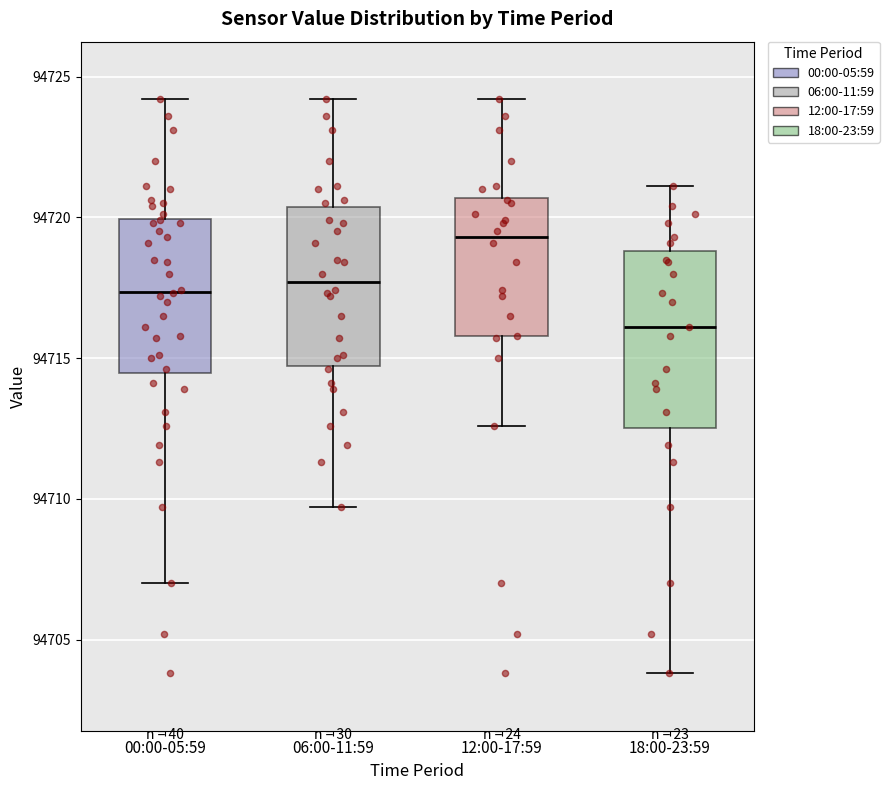

Reading left to right, read every box against the y-axis: the position of its median line, the range the box covers, and the ends of its whiskers. The values are not printed on the chart, so give them approximately, as read against the axis.

00:00-05:59: median 94717.5, box 94714.5 to 94720.0, whiskers 94707.0 to 94724.0
06:00-11:59: median 94717.5, box 94714.5 to 94720.5, whiskers 94709.5 to 94724.0
12:00-17:59: median 94719.5, box 94716.0 to 94720.5, whiskers 94712.5 to 94724.0
18:00-23:59: median 94716.0, box 94712.5 to 94719.0, whiskers 94704.0 to 94721.0